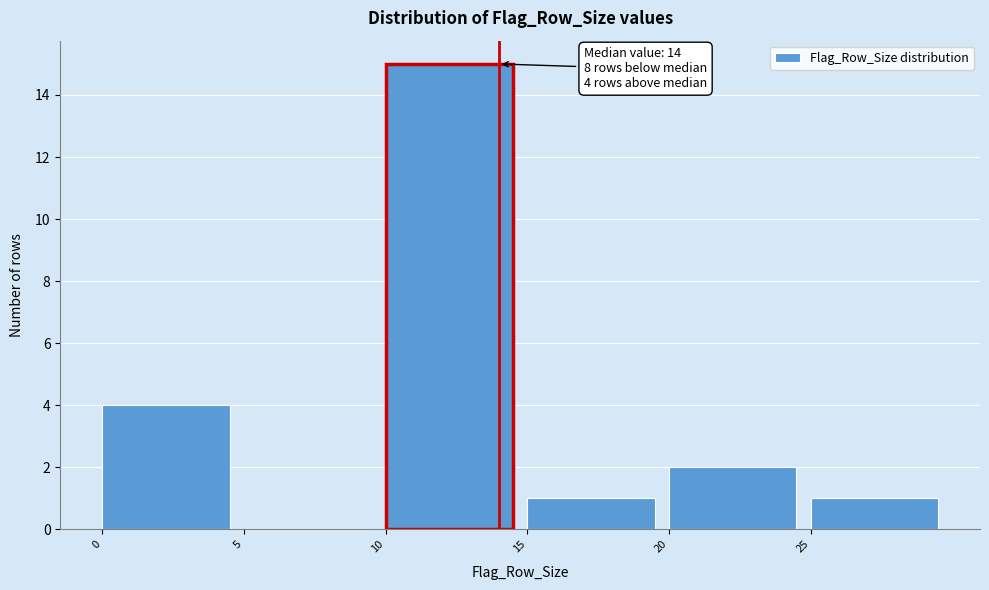

Over which range of the x-axis is the bar tallest?

10 to 15